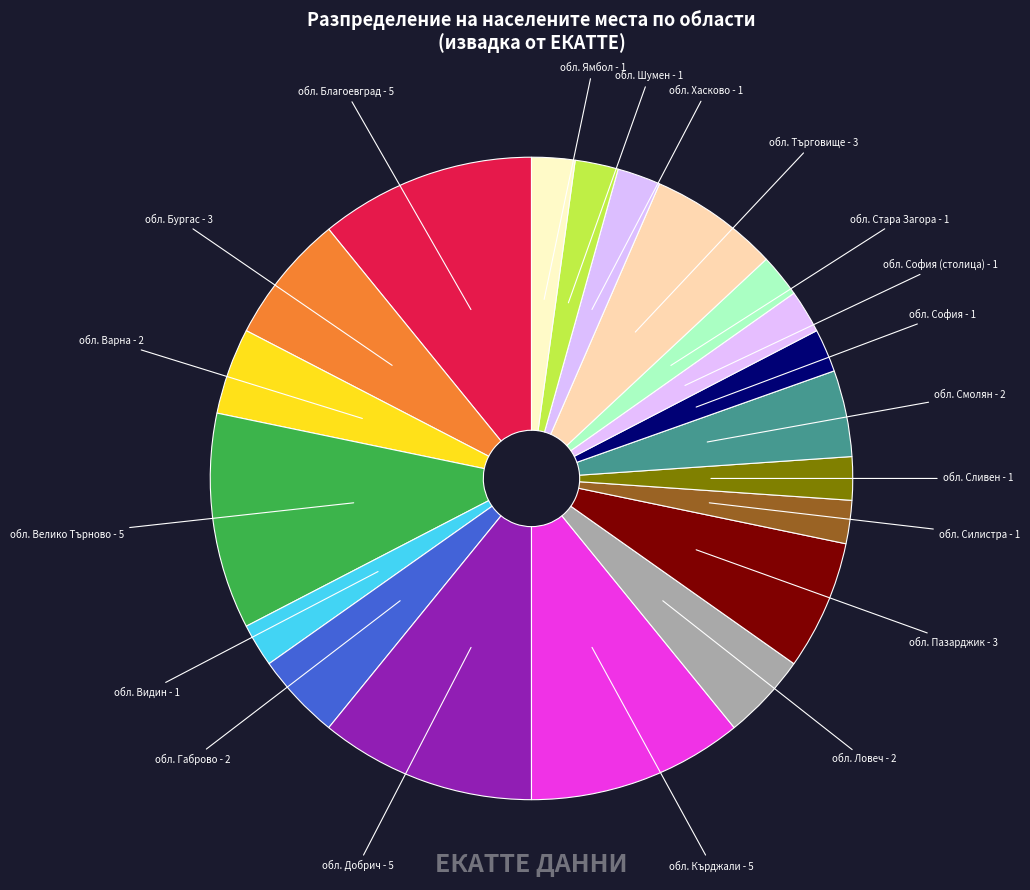

Which slice is the largest?

обл. Благоевград